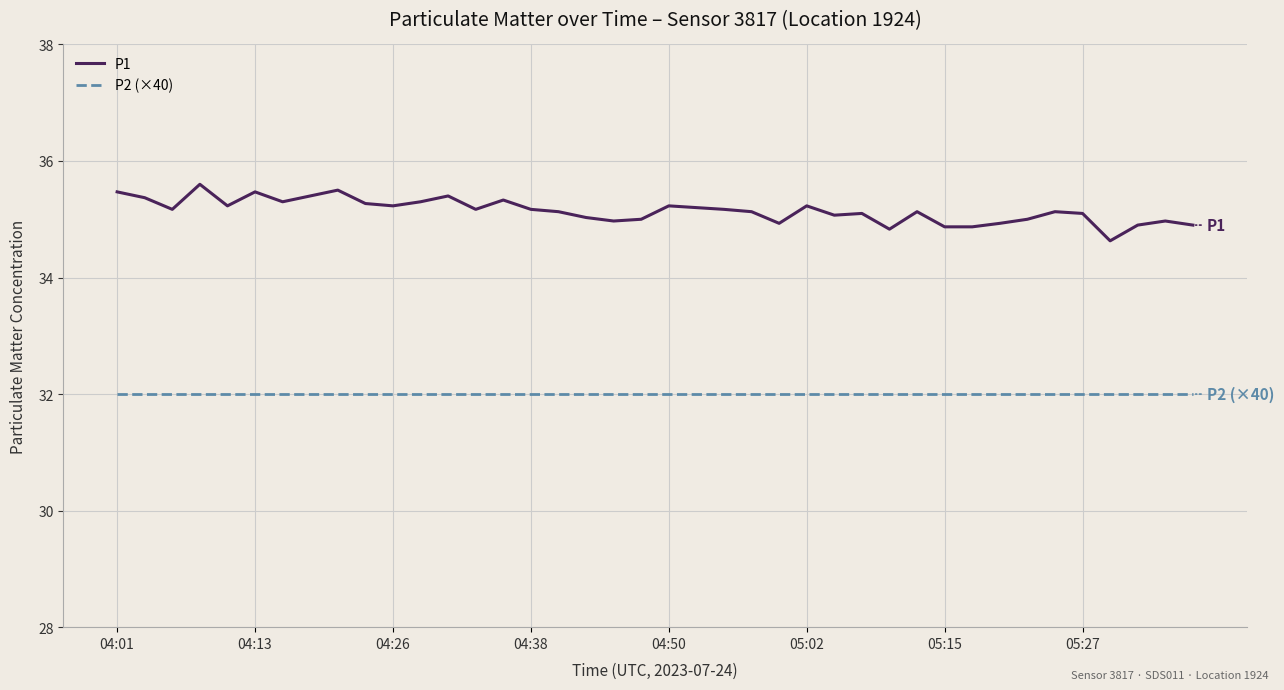

How many lines are shown in the chart?

2